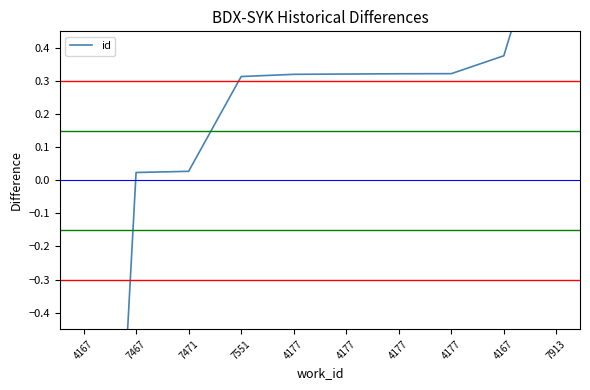

Reading left to right, list all the values displayed in this chart.

4167=-2.9	7467=0.0	7471=0.0	7551=0.3	4177=0.3	4177=0.3	4177=0.3	4177=0.3	4167=0.4	7913=0.9